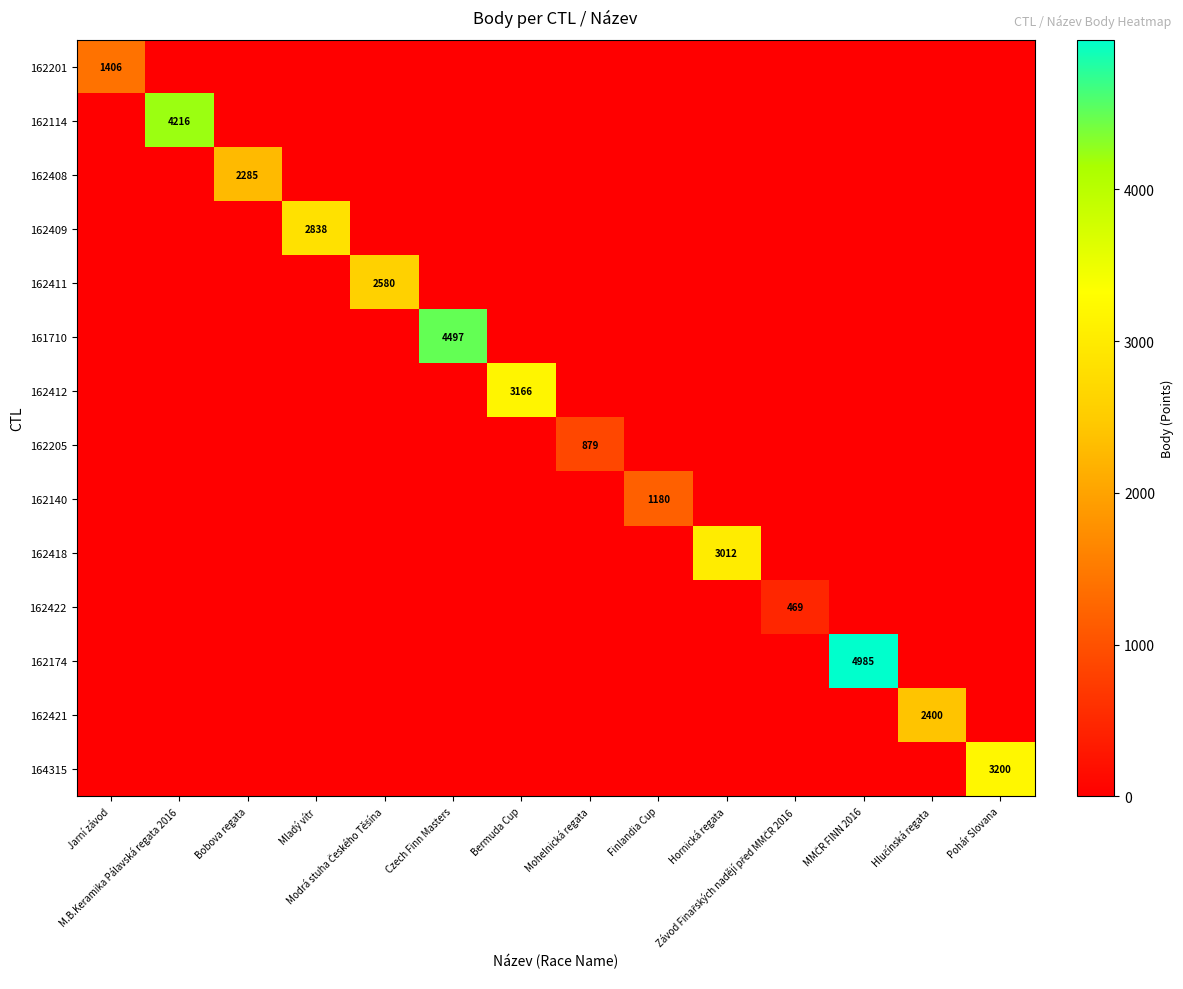

Between Czech Finn Masters and Hlučínská regata, which is larger?

Czech Finn Masters